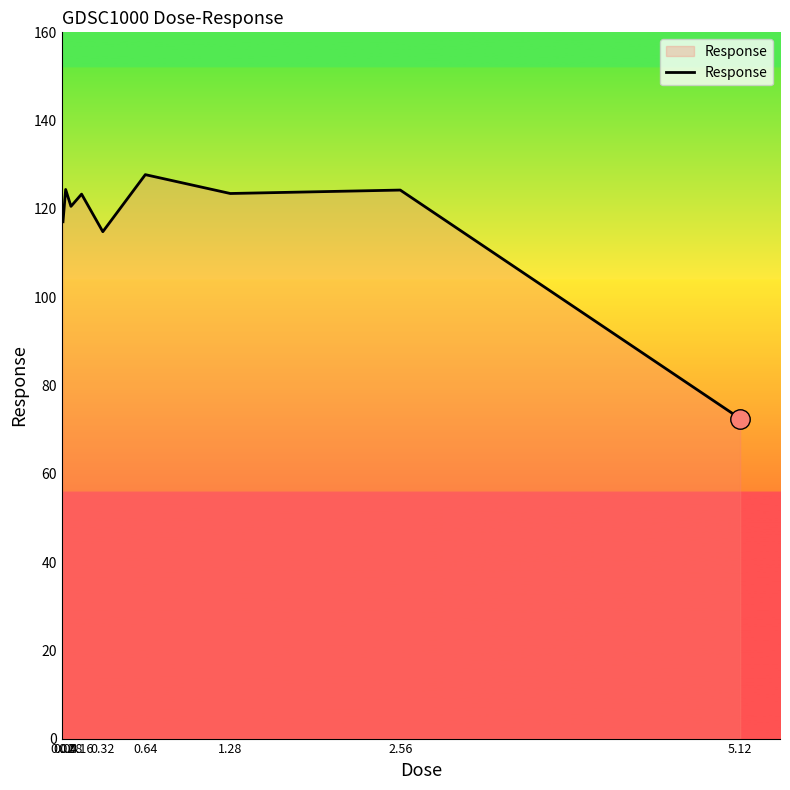

At which label is the value closest to 100?

0.32